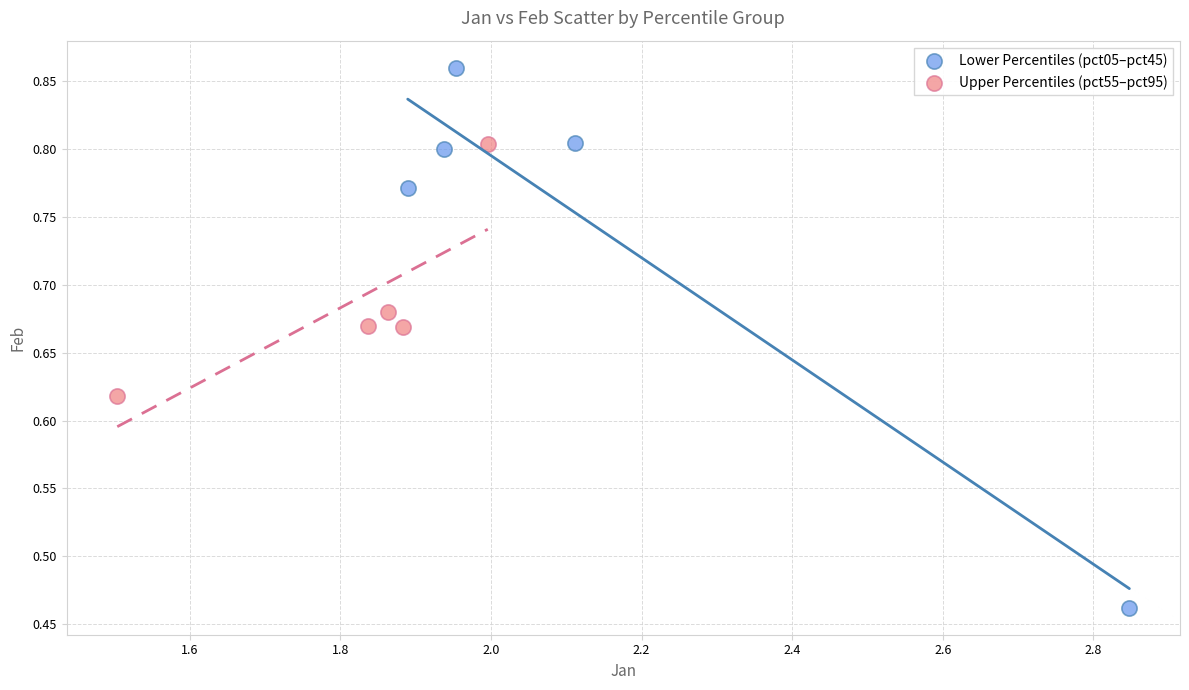

Which series contains the lowest Y value?

Lower Percentiles (pct05–pct45)